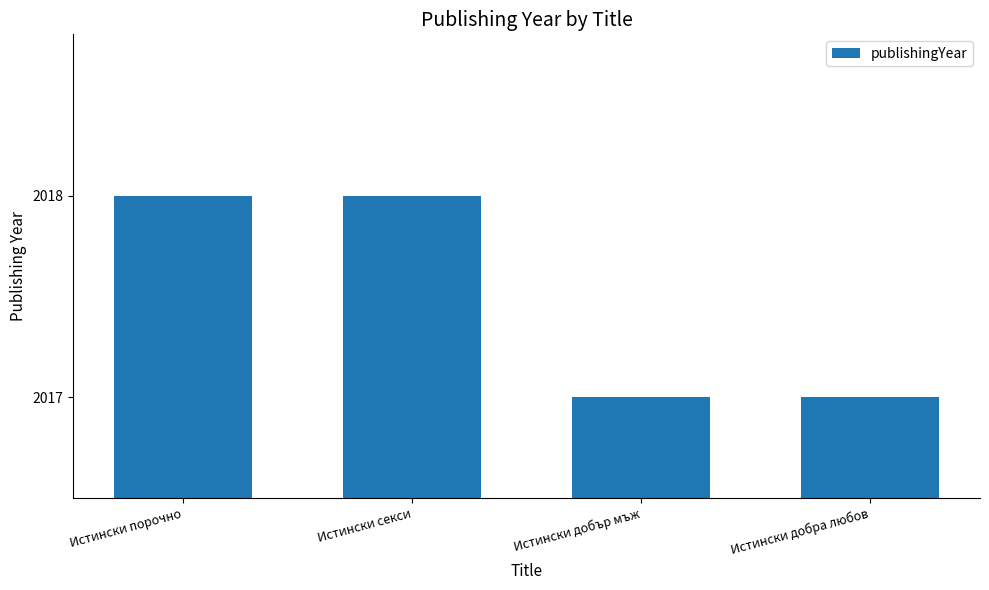

Reading right to left, list all the values displayed in this chart.

Истински добра любов=2017	Истински добър мъж=2017	Истински секси=2018	Истински порочно=2018